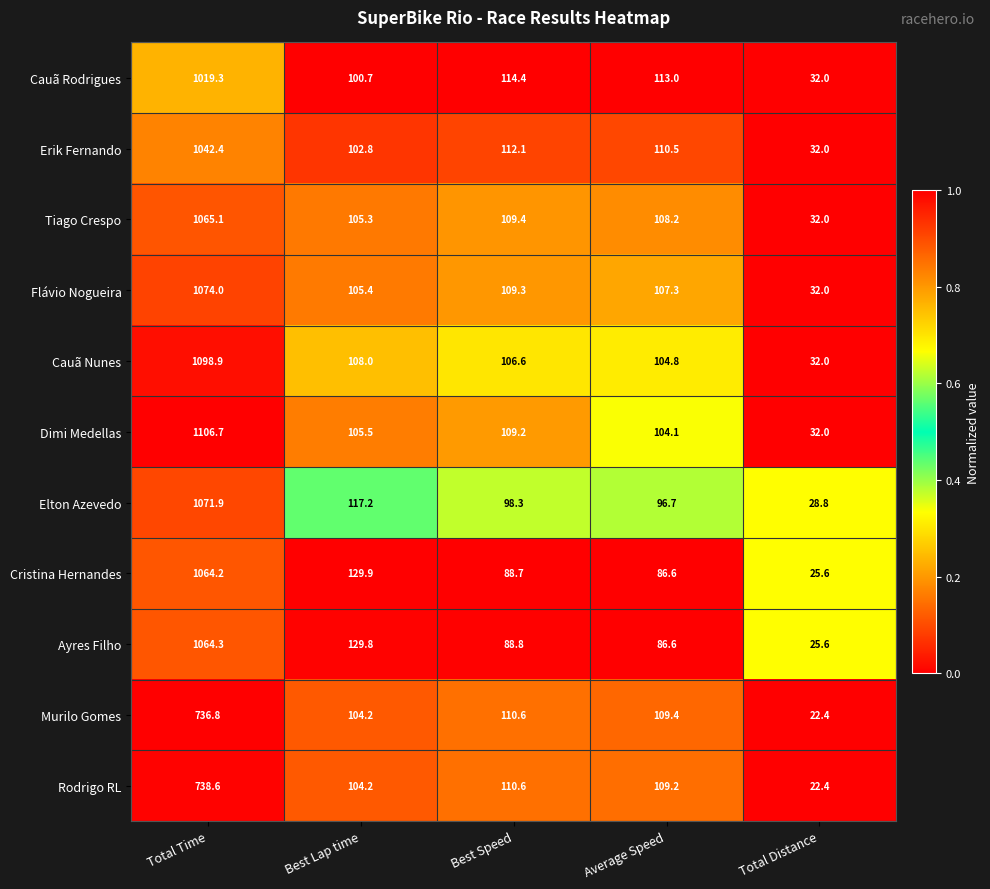

Which series has the largest total across all categories?

Dimi Medellas